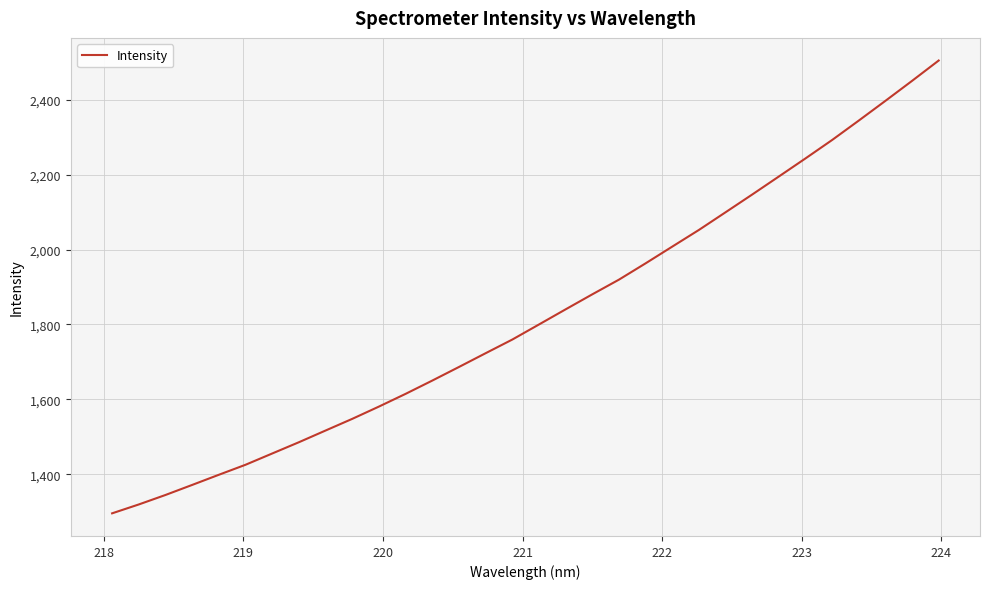

Is this an area chart (filled region under the line)?

No